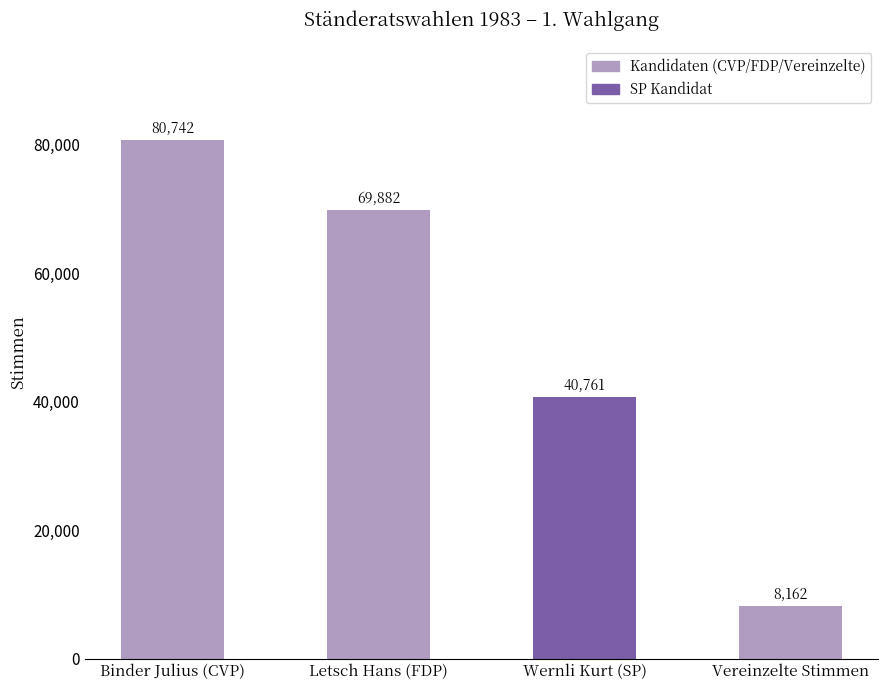

Between Letsch Hans (FDP) and Wernli Kurt (SP), which is larger?

Letsch Hans (FDP)